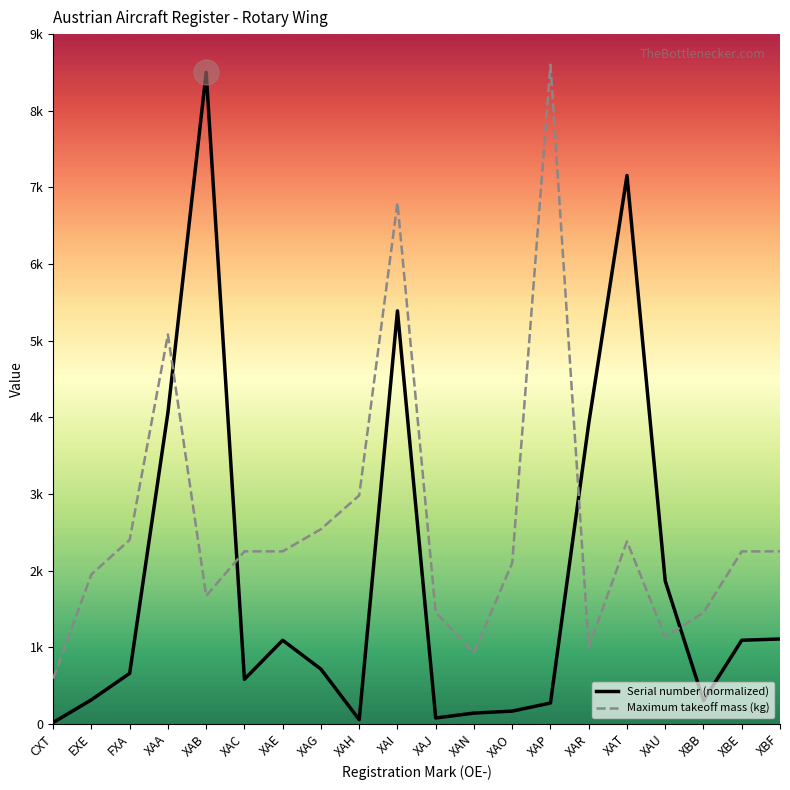

Rank the series by their average value, from lowest to highest.

Serial number (normalized), Maximum takeoff mass (kg)